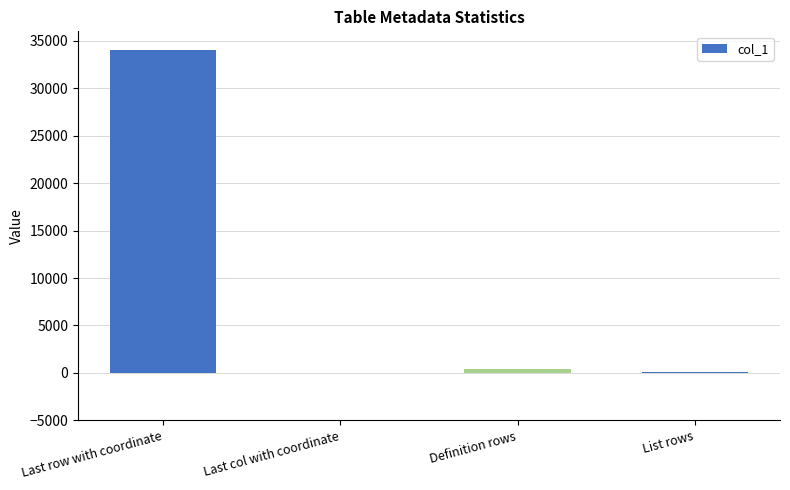

Is it true that the value at Definition rows is 432?

True